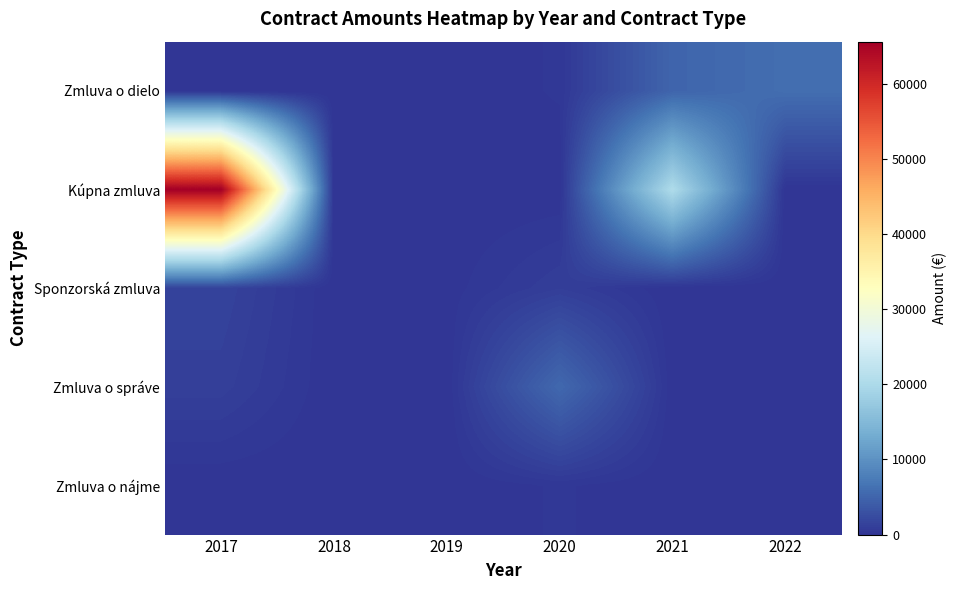

What is the difference between the highest and lowest values at 2021?

20337.6